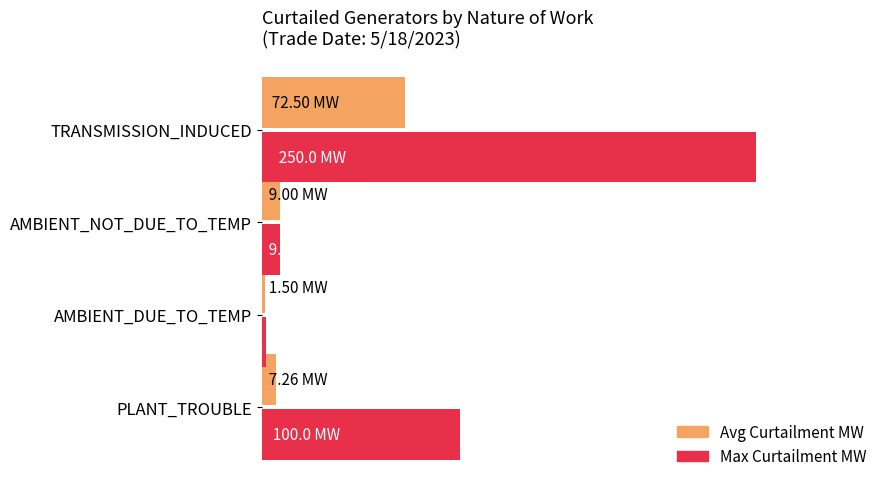

Rank the series by their maximum value, from lowest to highest.

Avg Curtailment MW, Max Curtailment MW